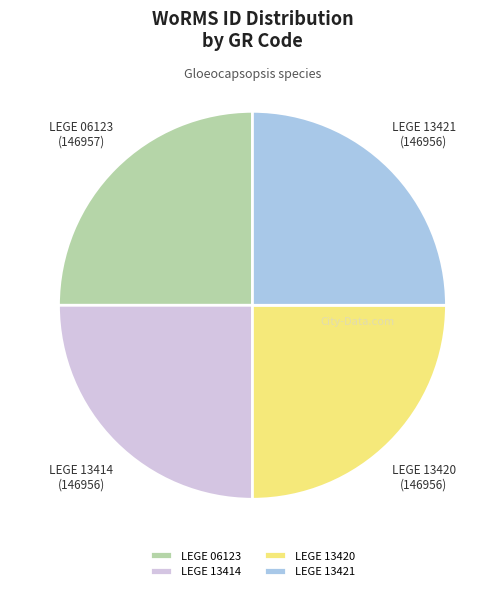

Is there any slice that represents more than half of the pie?

No